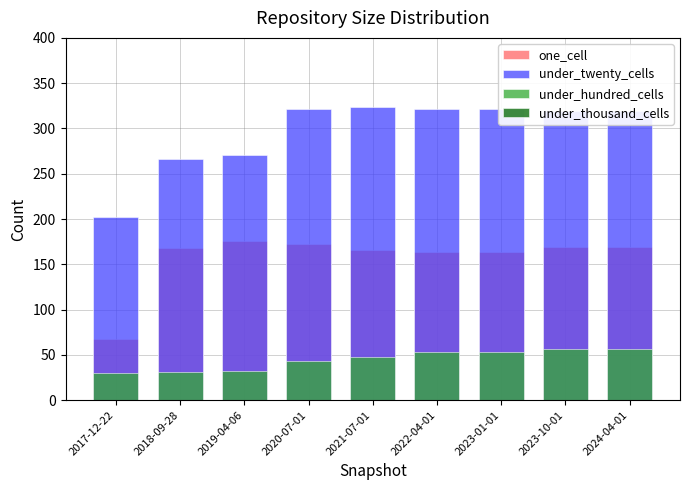

List the series in order of their overall mean, highest first.

under_twenty_cells, one_cell, under_hundred_cells, under_thousand_cells